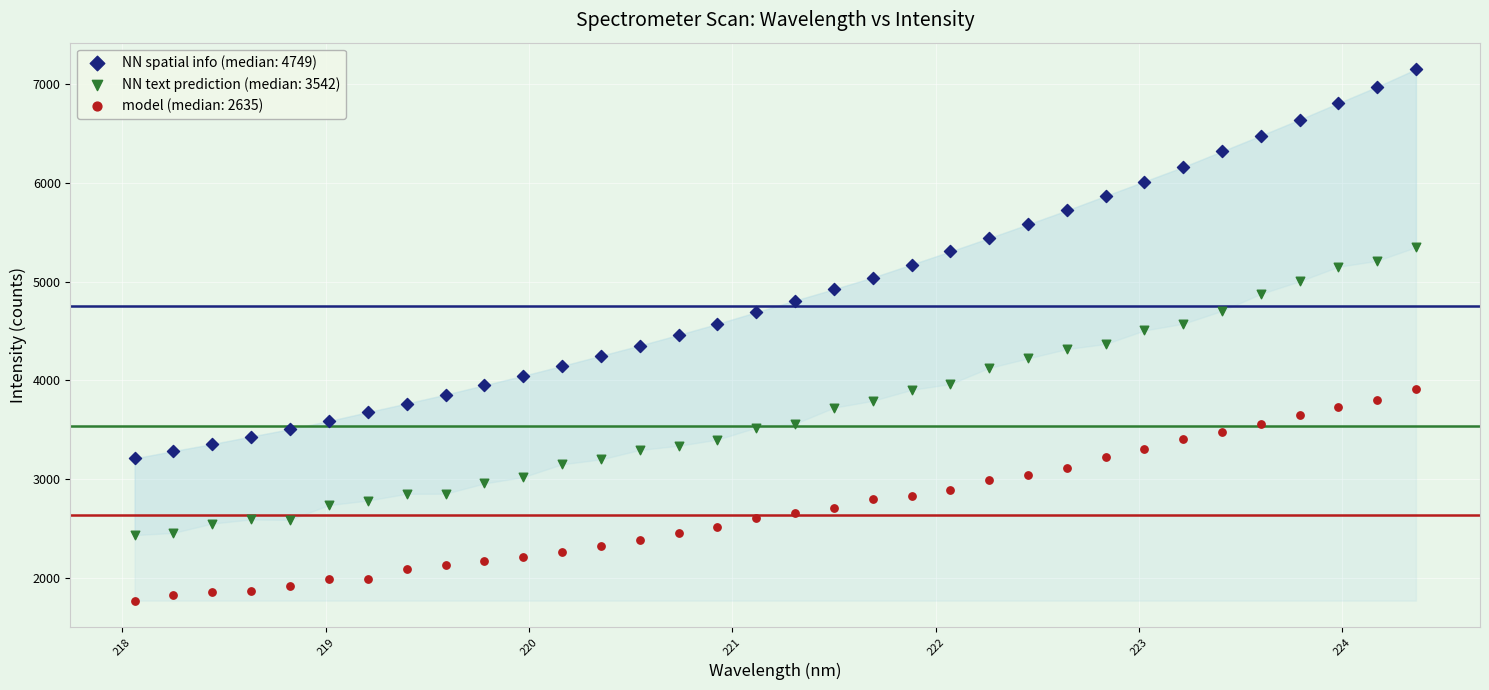

Which series has the widest spread of Y values?

NN spatial info (median: 4749)